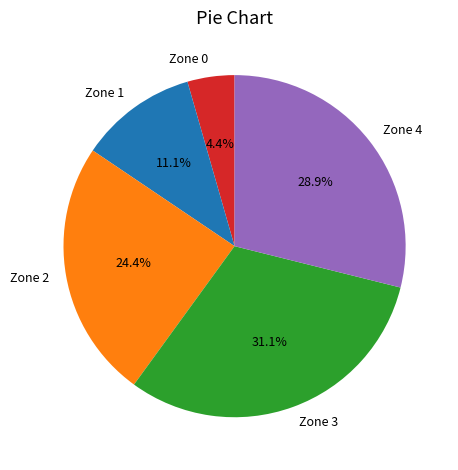

Combined, do Zone 4 and Zone 2 account for over 50%?

Yes